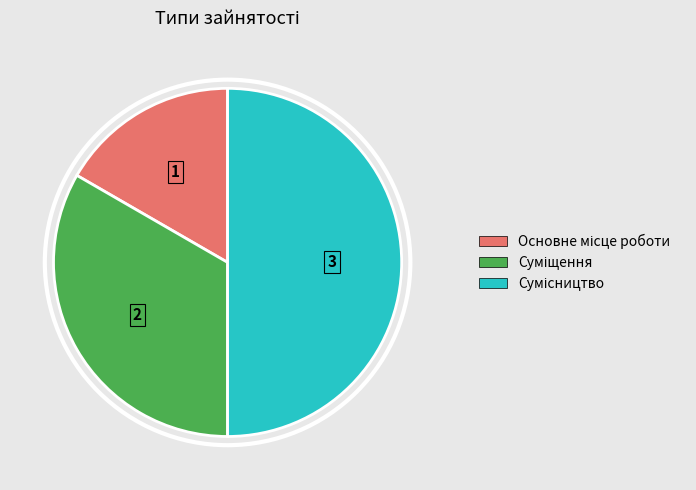

How many slices are in this pie chart?

3